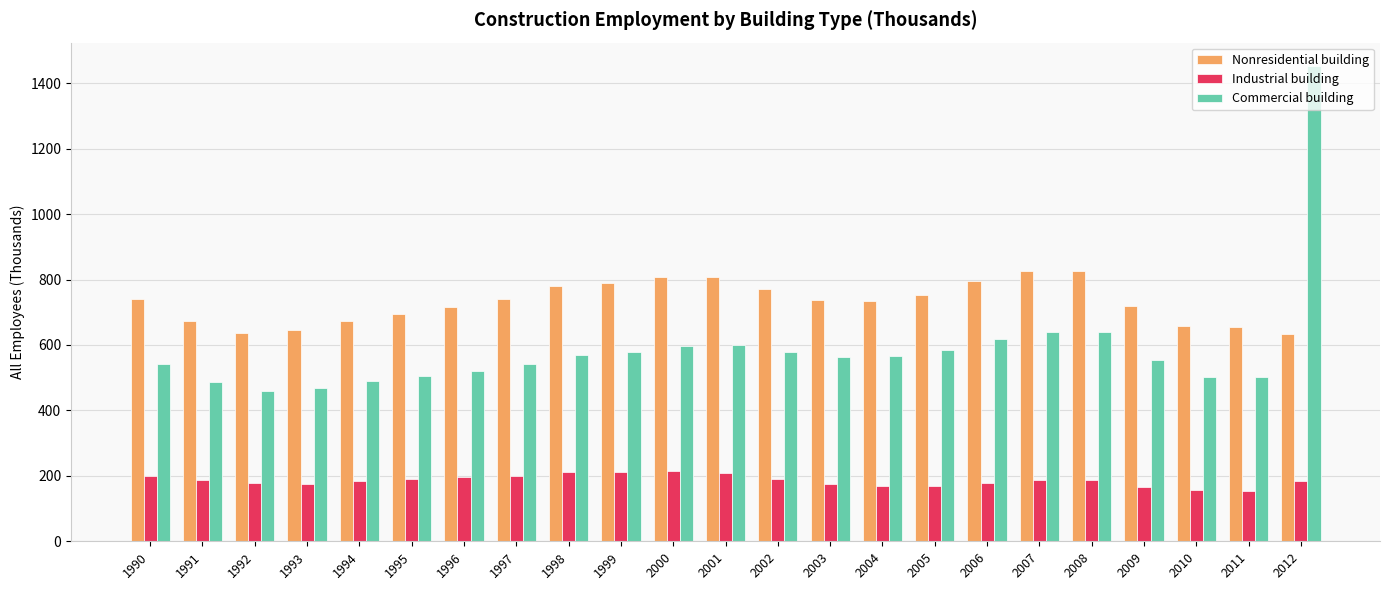

What is the maximum value for Nonresidential building?

825.6